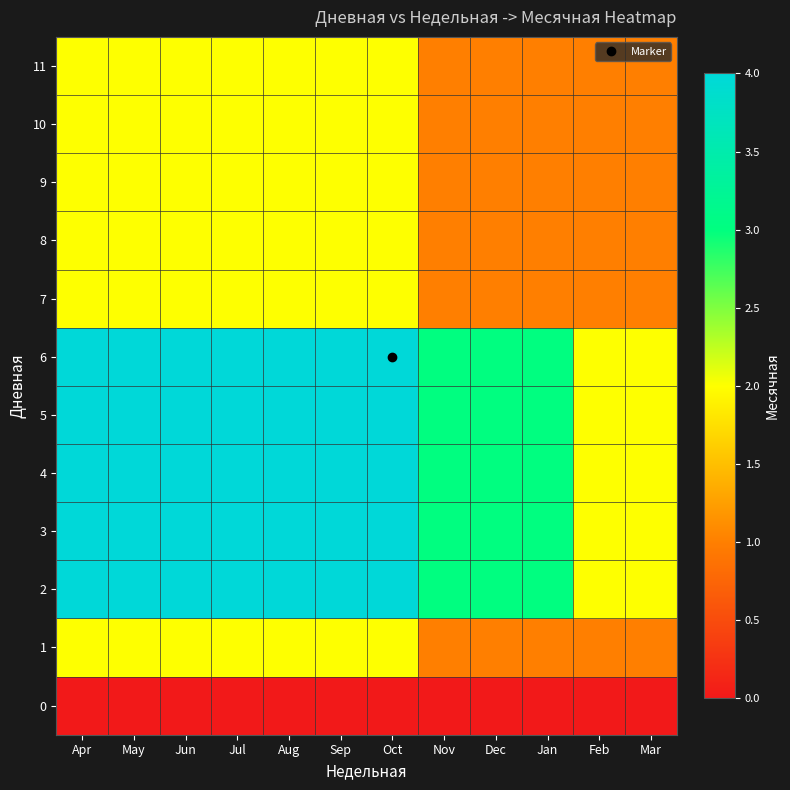

Reading right to left, list all the values displayed in this chart.

0: Mar=0	Feb=0	Jan=0	Dec=0	Nov=0	Oct=0	Sep=0	Aug=0	Jul=0	Jun=0	May=0	Apr=0
1: Mar=1	Feb=1	Jan=1	Dec=1	Nov=1	Oct=2	Sep=2	Aug=2	Jul=2	Jun=2	May=2	Apr=2
2: Mar=2	Feb=2	Jan=3	Dec=3	Nov=3	Oct=4	Sep=4	Aug=4	Jul=4	Jun=4	May=4	Apr=4
3: Mar=2	Feb=2	Jan=3	Dec=3	Nov=3	Oct=4	Sep=4	Aug=4	Jul=4	Jun=4	May=4	Apr=4
4: Mar=2	Feb=2	Jan=3	Dec=3	Nov=3	Oct=4	Sep=4	Aug=4	Jul=4	Jun=4	May=4	Apr=4
5: Mar=2	Feb=2	Jan=3	Dec=3	Nov=3	Oct=4	Sep=4	Aug=4	Jul=4	Jun=4	May=4	Apr=4
6: Mar=2	Feb=2	Jan=3	Dec=3	Nov=3	Oct=4	Sep=4	Aug=4	Jul=4	Jun=4	May=4	Apr=4
7: Mar=1	Feb=1	Jan=1	Dec=1	Nov=1	Oct=2	Sep=2	Aug=2	Jul=2	Jun=2	May=2	Apr=2
8: Mar=1	Feb=1	Jan=1	Dec=1	Nov=1	Oct=2	Sep=2	Aug=2	Jul=2	Jun=2	May=2	Apr=2
9: Mar=1	Feb=1	Jan=1	Dec=1	Nov=1	Oct=2	Sep=2	Aug=2	Jul=2	Jun=2	May=2	Apr=2
10: Mar=1	Feb=1	Jan=1	Dec=1	Nov=1	Oct=2	Sep=2	Aug=2	Jul=2	Jun=2	May=2	Apr=2
11: Mar=1	Feb=1	Jan=1	Dec=1	Nov=1	Oct=2	Sep=2	Aug=2	Jul=2	Jun=2	May=2	Apr=2